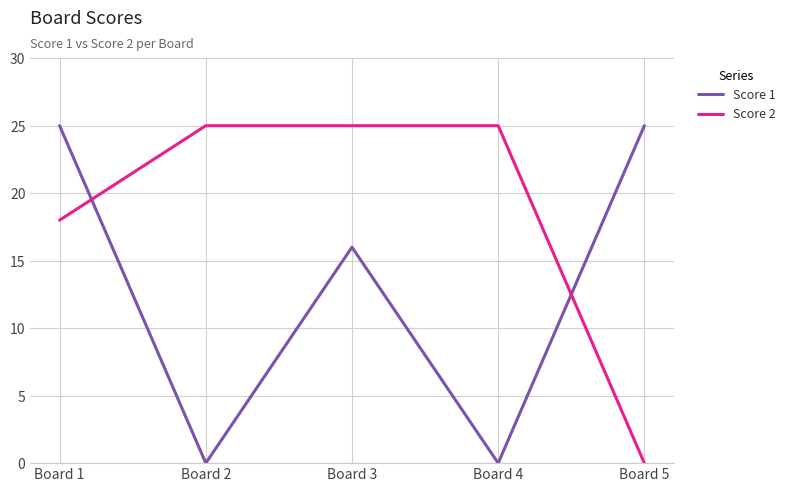

What are all the series names shown in the legend?

Score 1, Score 2